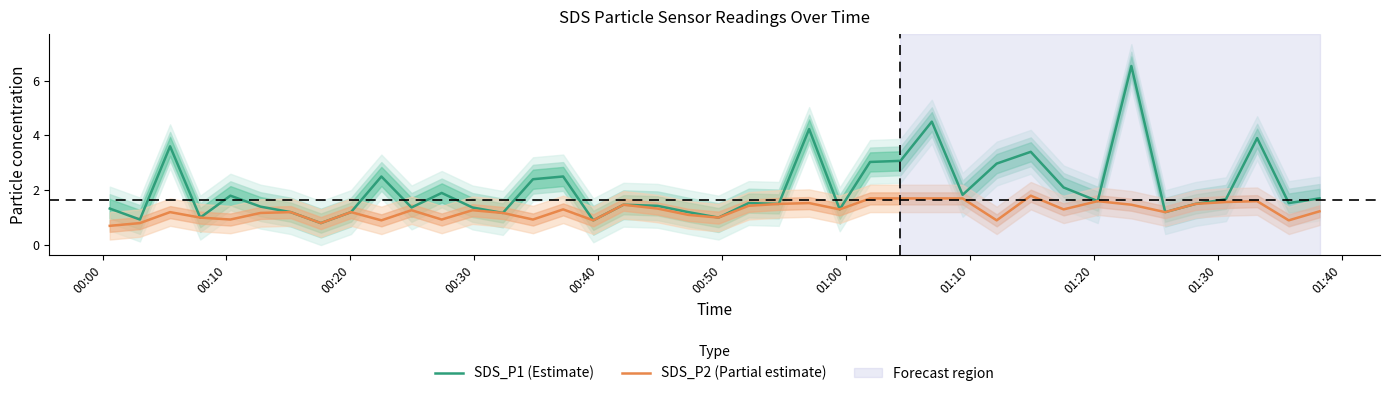

True or false: SDS_P2 (Partial estimate) and SDS_P1 (Estimate) cross at least once.

False